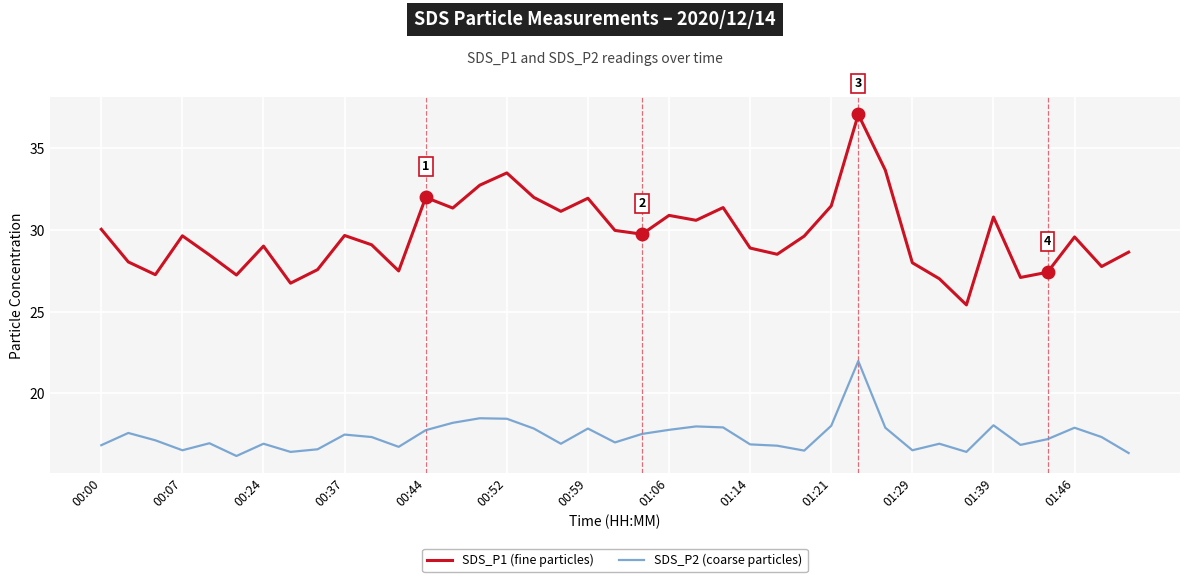

What is the greatest value displayed?

37.1